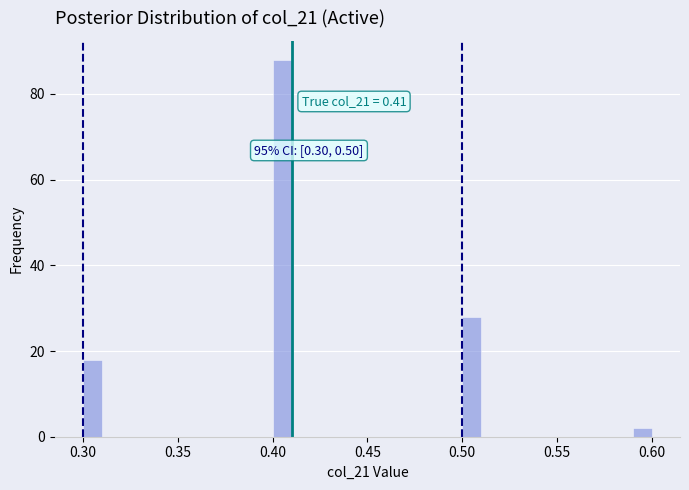

Read against the x-axis, roughly where is the centre of the tallest bar?

0.405